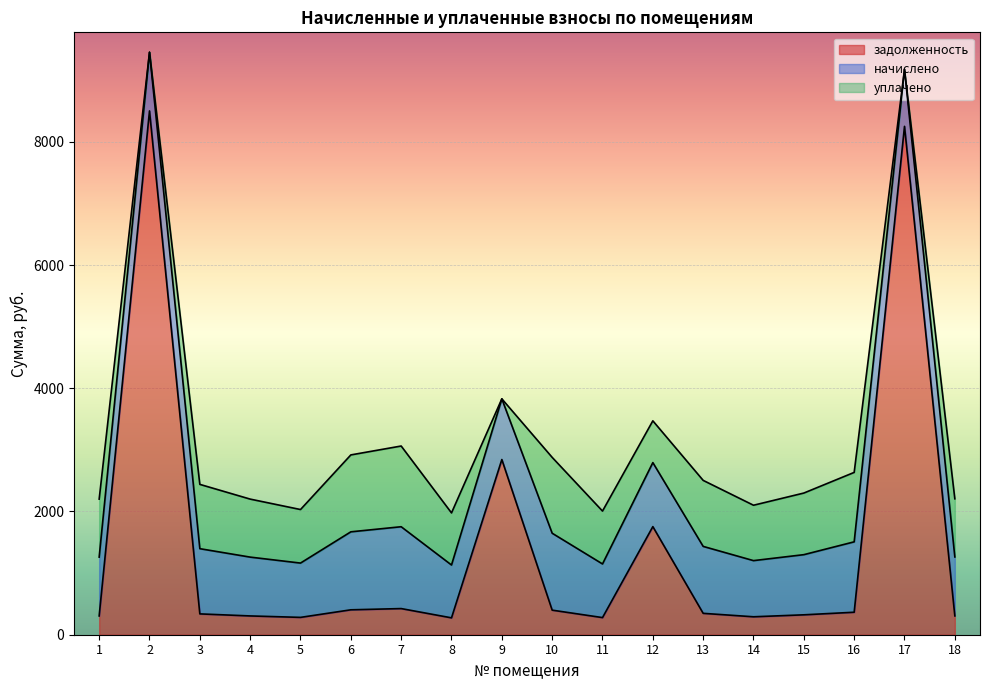

Rank the categories by начислено value from lowest to highest.

8, 11, 5, 14, 17, 2, 1, 4, 18, 15, 9, 12, 3, 13, 16, 10, 6, 7